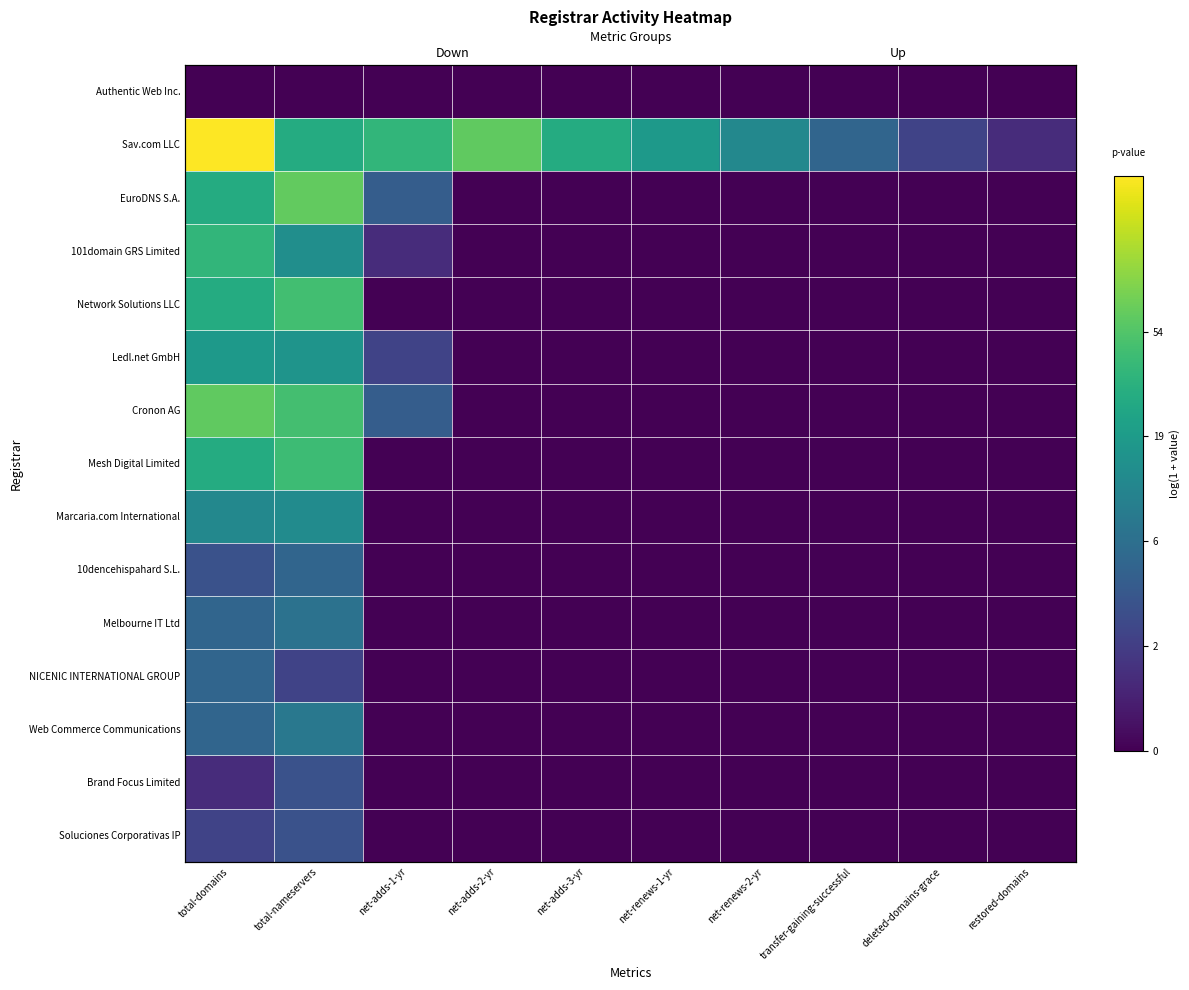

True or false: Web Commerce Communications has a value of 1.8 at total-domains.

True